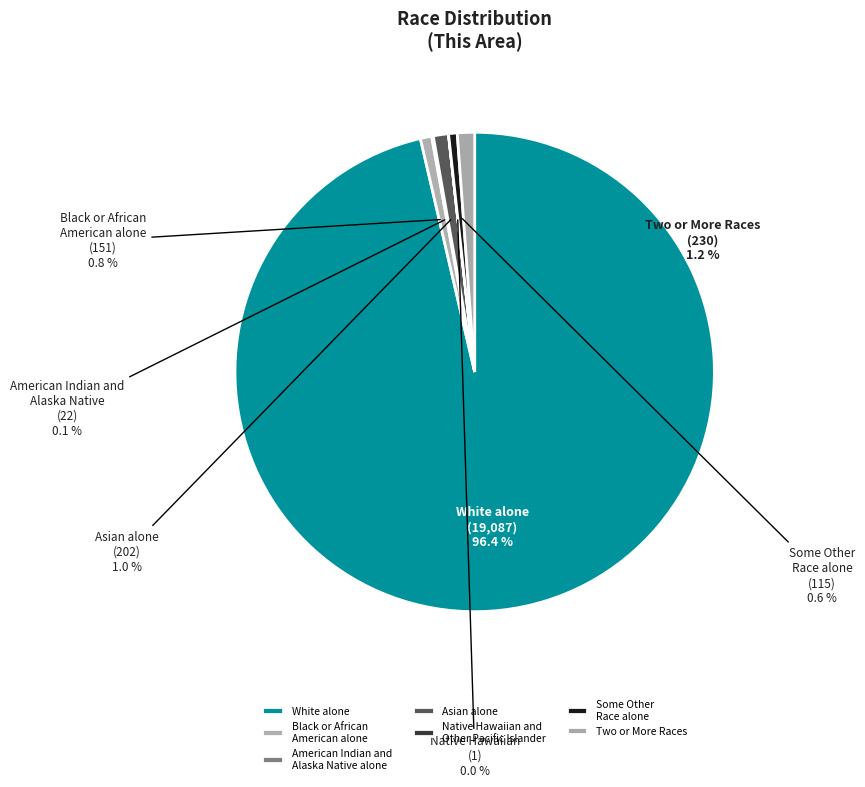

To the nearest percent, what is the combined percentage of White alone and Native Hawaiian and
Other Pacific Islander?

96%